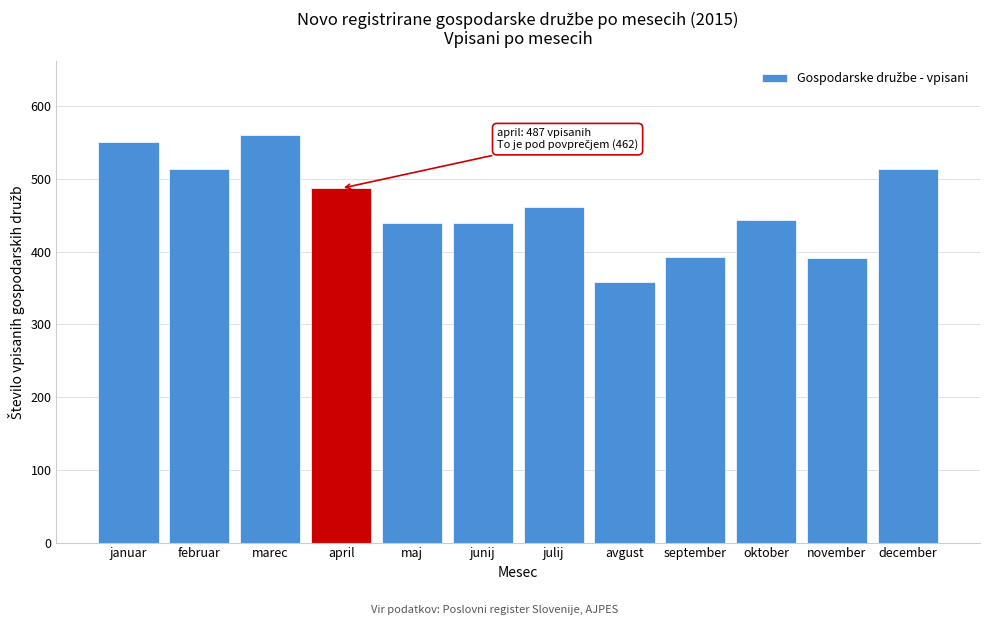

True or false: the data shows 112 at december.

False